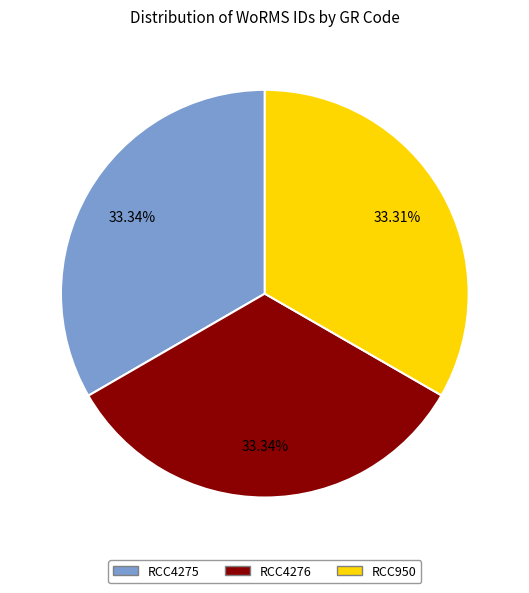

To the nearest percent, what portion does RCC4275 represent?

33%